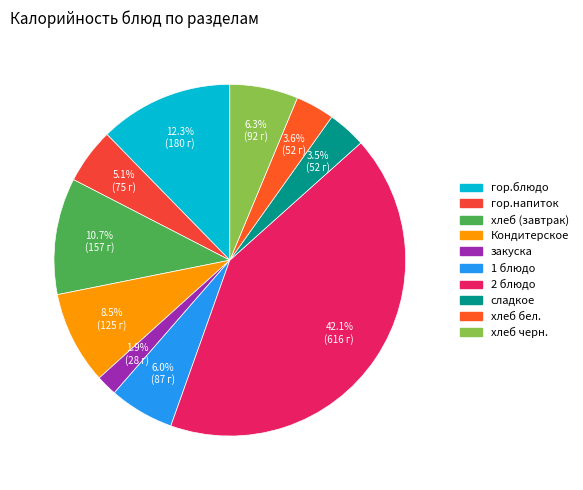

Rank the categories by value from highest to lowest.

2 блюдо, гор.блюдо, хлеб (завтрак), Кондитерское, хлеб черн., 1 блюдо, гор.напиток, хлеб бел., сладкое, закуска